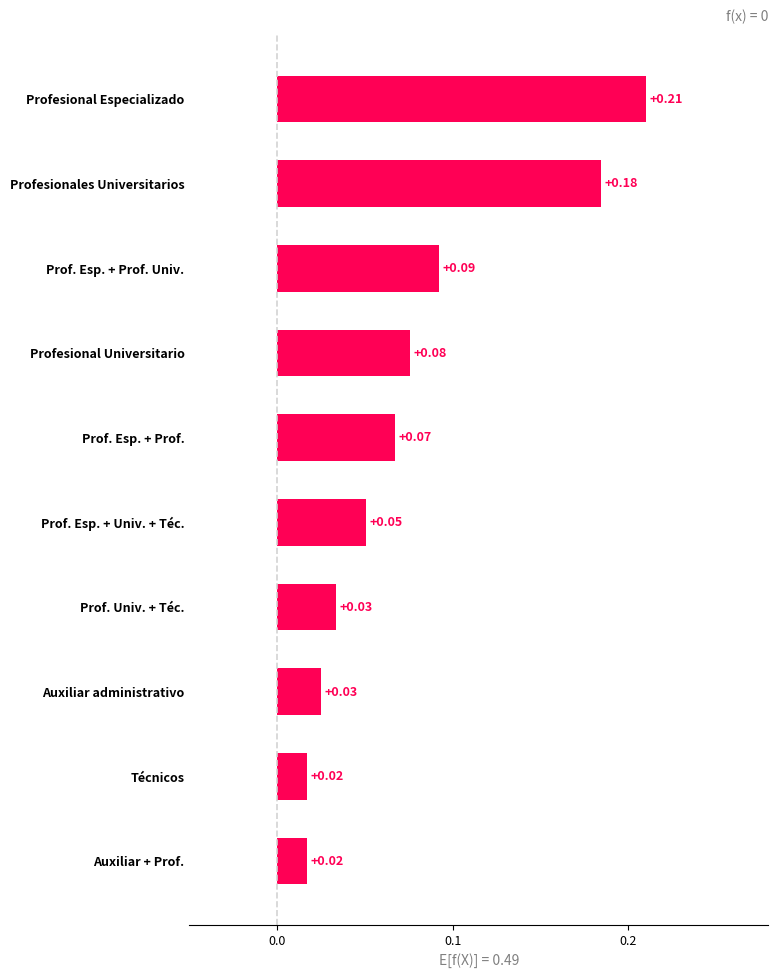

What is the sum of all values?

0.8